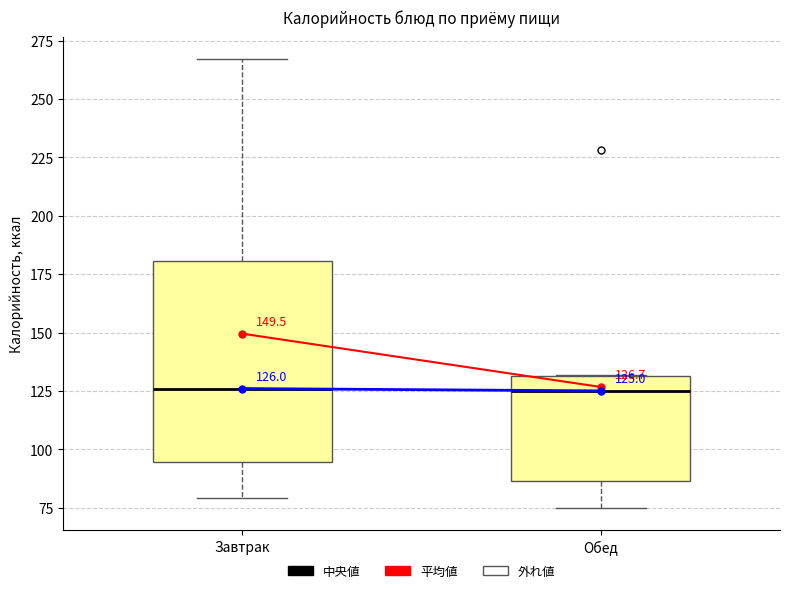

Comparing the boxes themselves (not the whiskers), which one is the tallest?

Завтрак